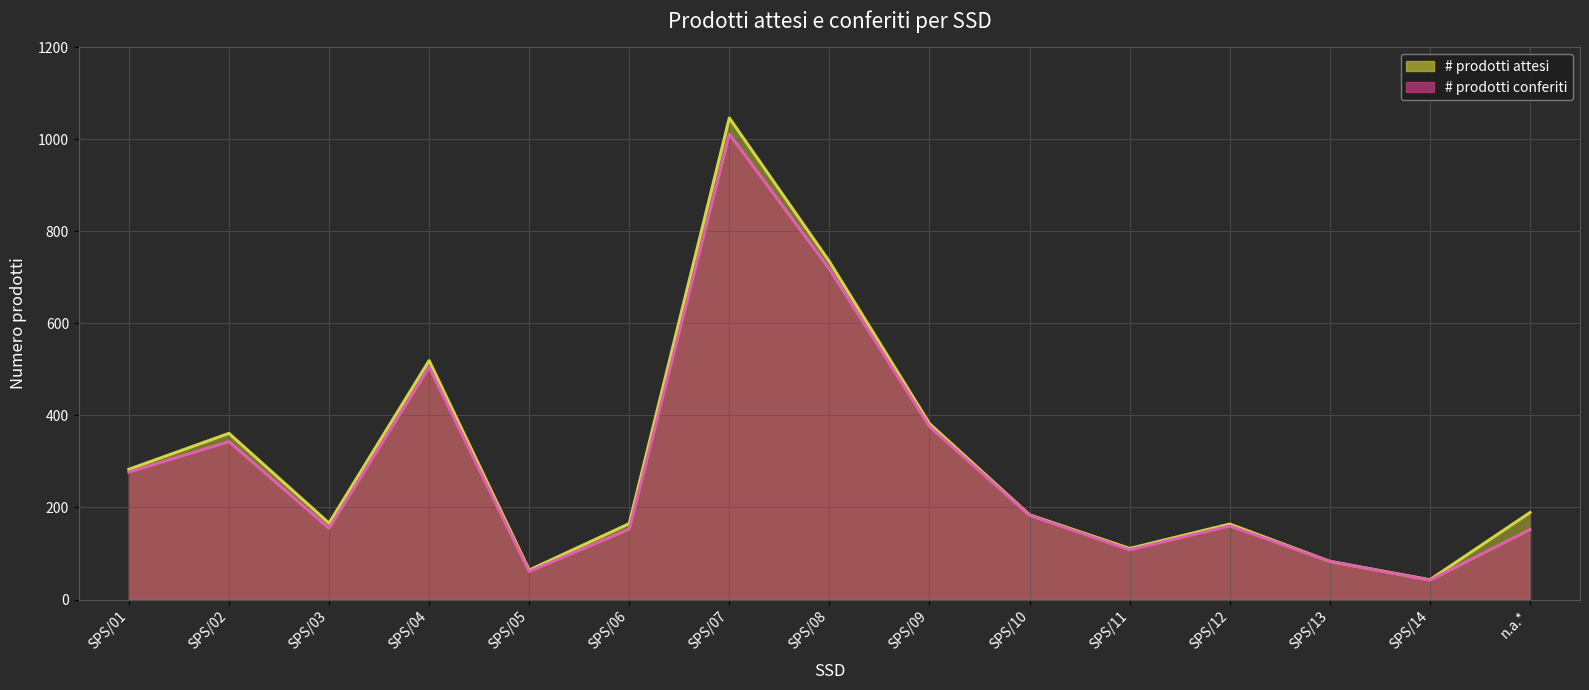

True or false: # prodotti conferiti and # prodotti attesi intersect in this chart.

False